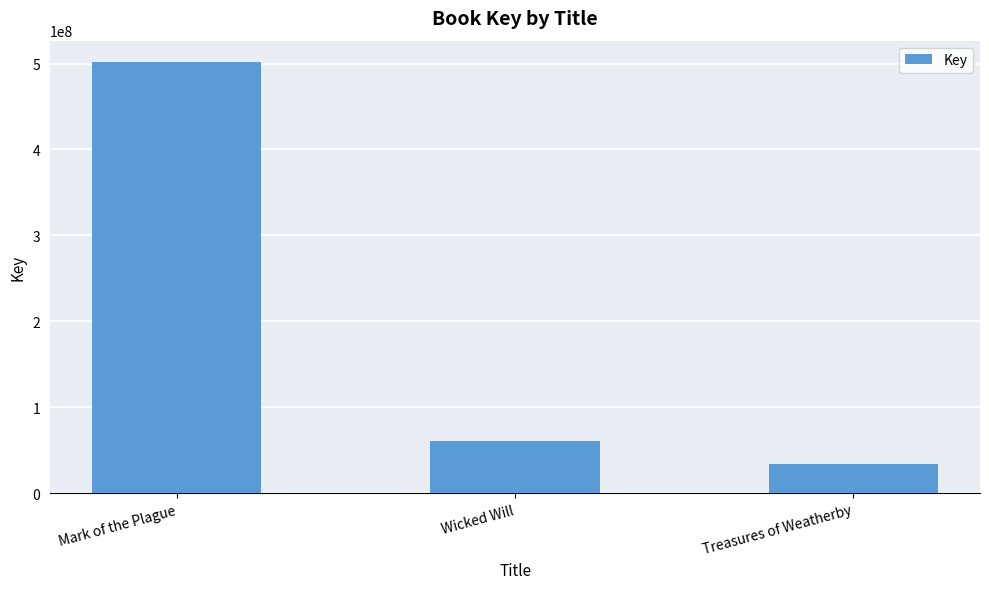

What is the label of the 3rd bar from the left?

Treasures of Weatherby